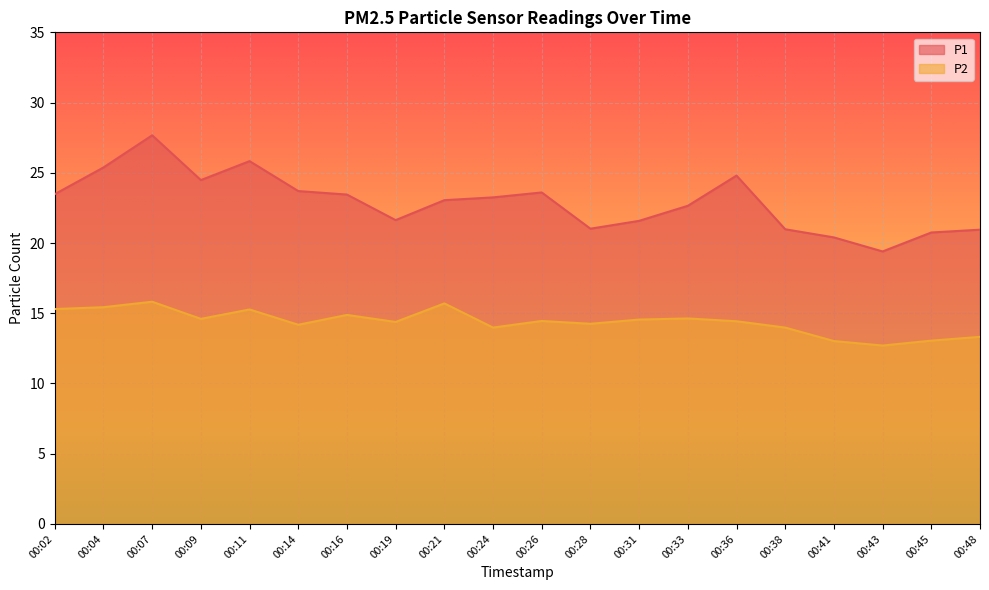

List the series in order of their peak value, lowest first.

P2, P1